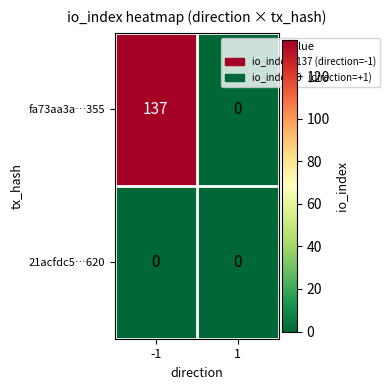

What is the difference between the maximum and minimum values in the fa73aa3a…355 series?

137